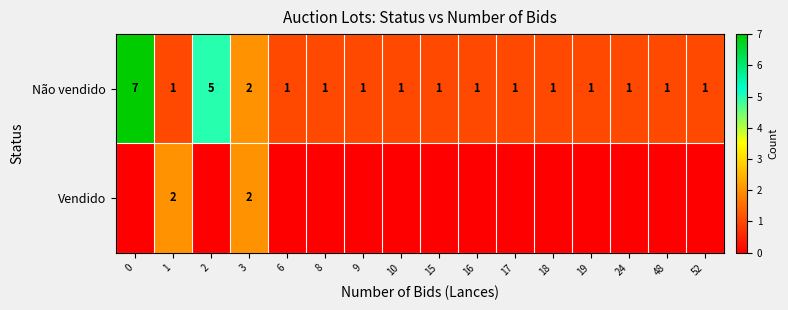

List the series in order of their peak value, highest first.

row_0, row_1